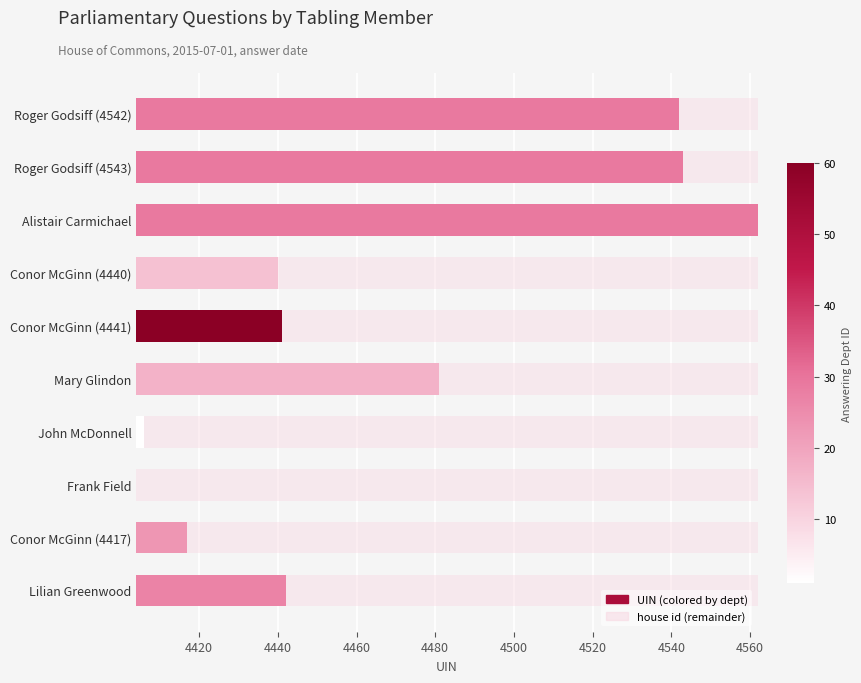

What is the maximum value shown in the chart?

158